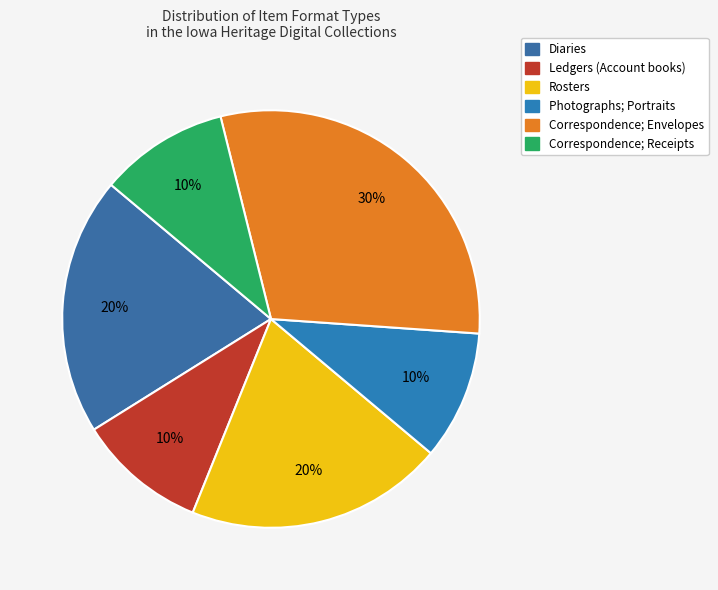

To the nearest percent, what portion does Correspondence; Envelopes represent?

30%